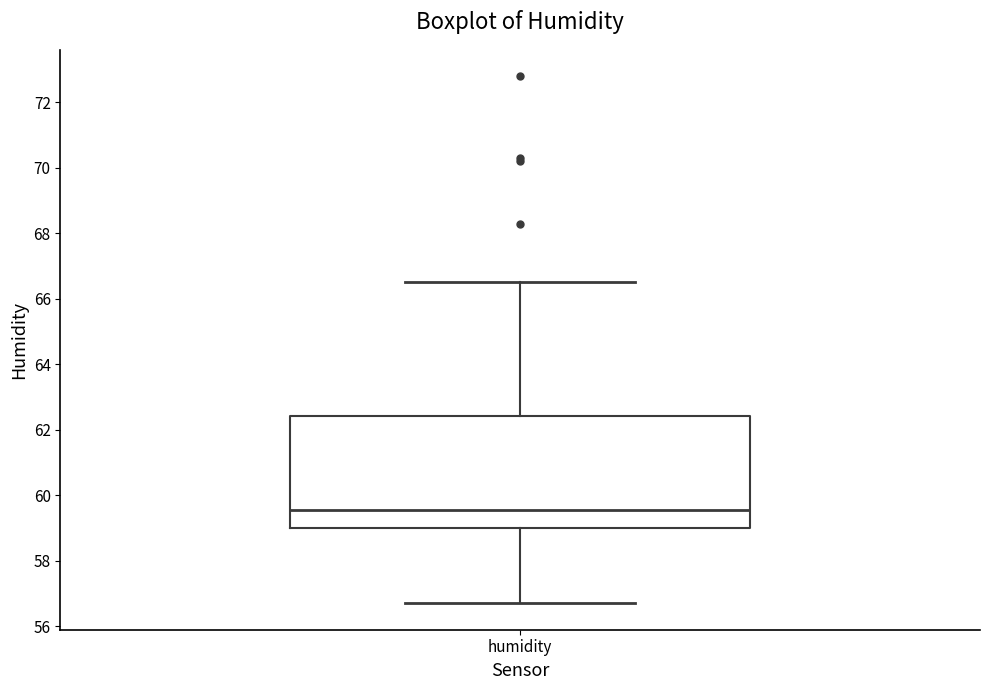

Transcribe this box plot: give where the median line is, the range the box spans, and where the two whiskers end, as read against the y-axis. The values are not printed on the chart, so give them approximately, as read against the axis.

median 59.6, box 59.0 to 62.4, whiskers 56.8 to 66.6